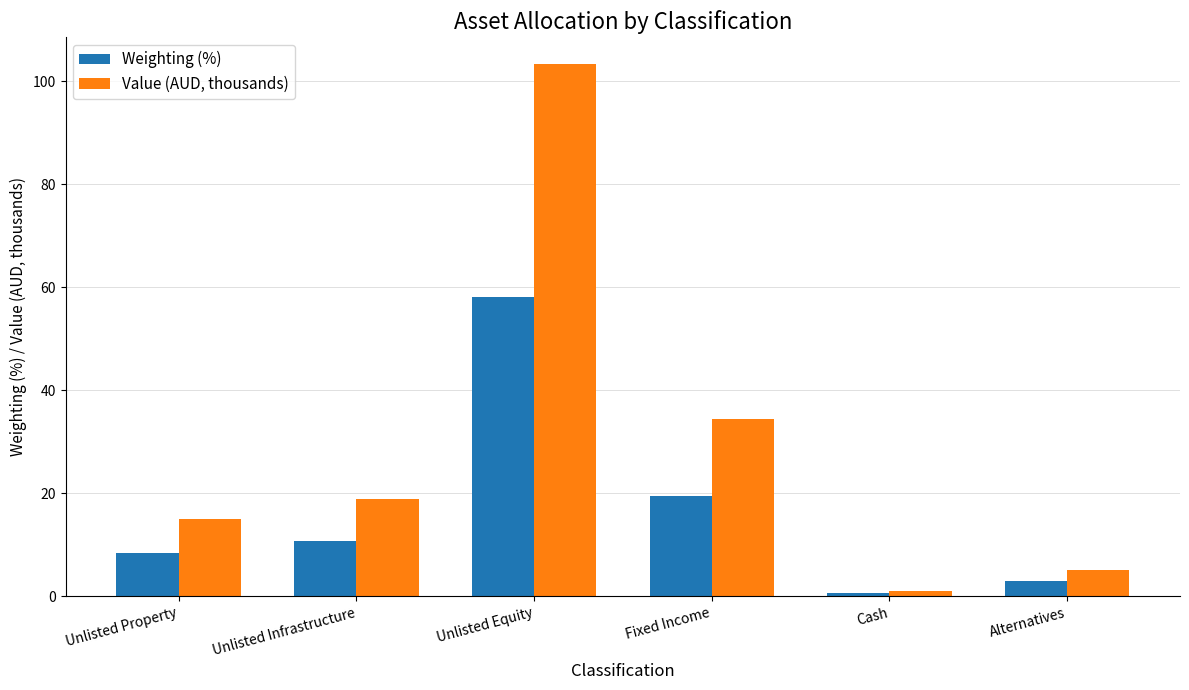

The value of Weighting (%) at Alternatives is 2.9. True or false?

True